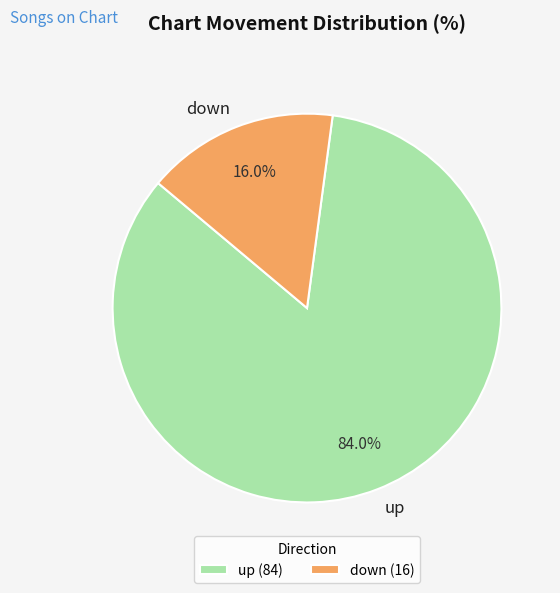

Which category has the smallest portion of the pie?

down